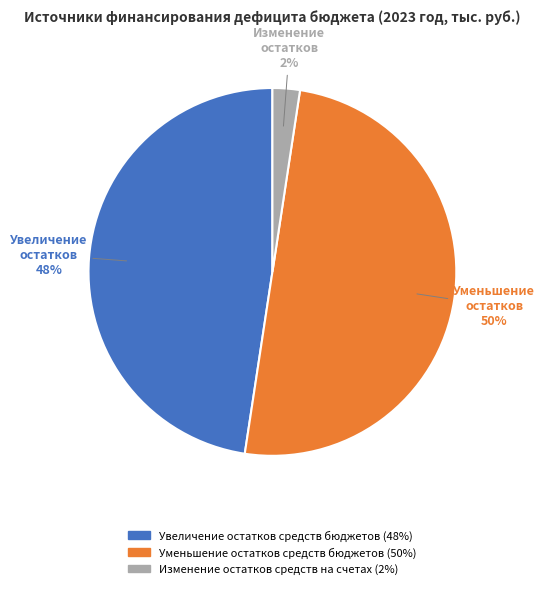

What percentage is the Изменение остатков средств на счетах slice, to the nearest percent?

2%